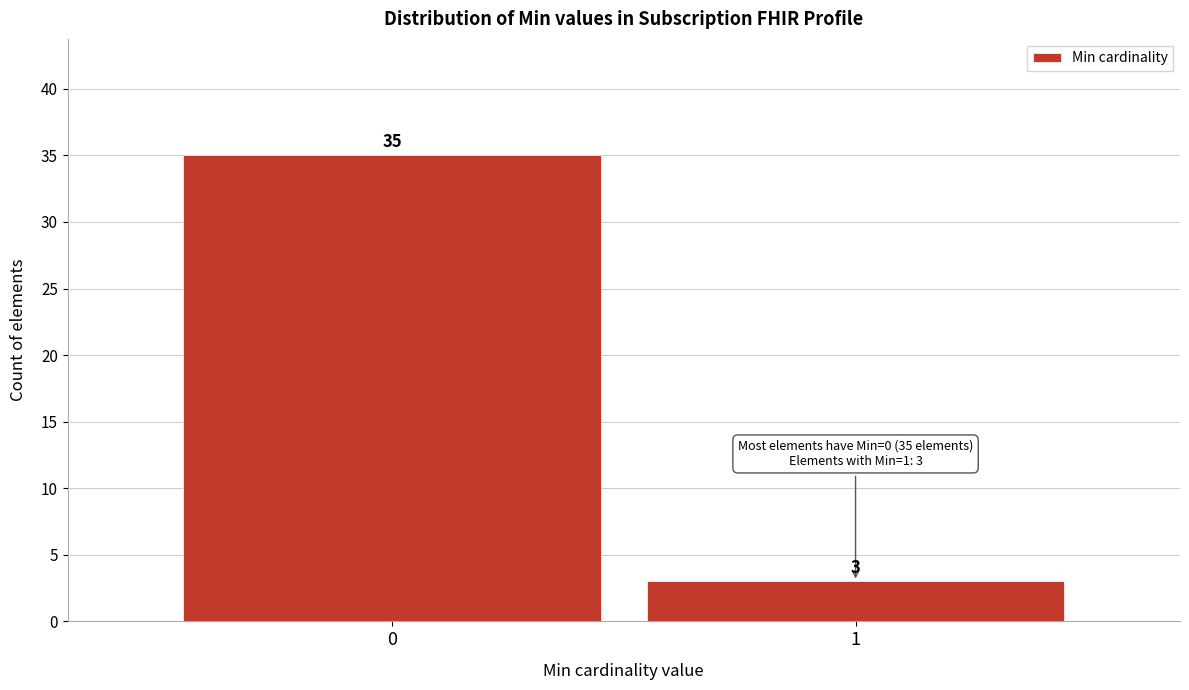

Reading right to left, transcribe all the data shown in this chart.

1=3	0=35